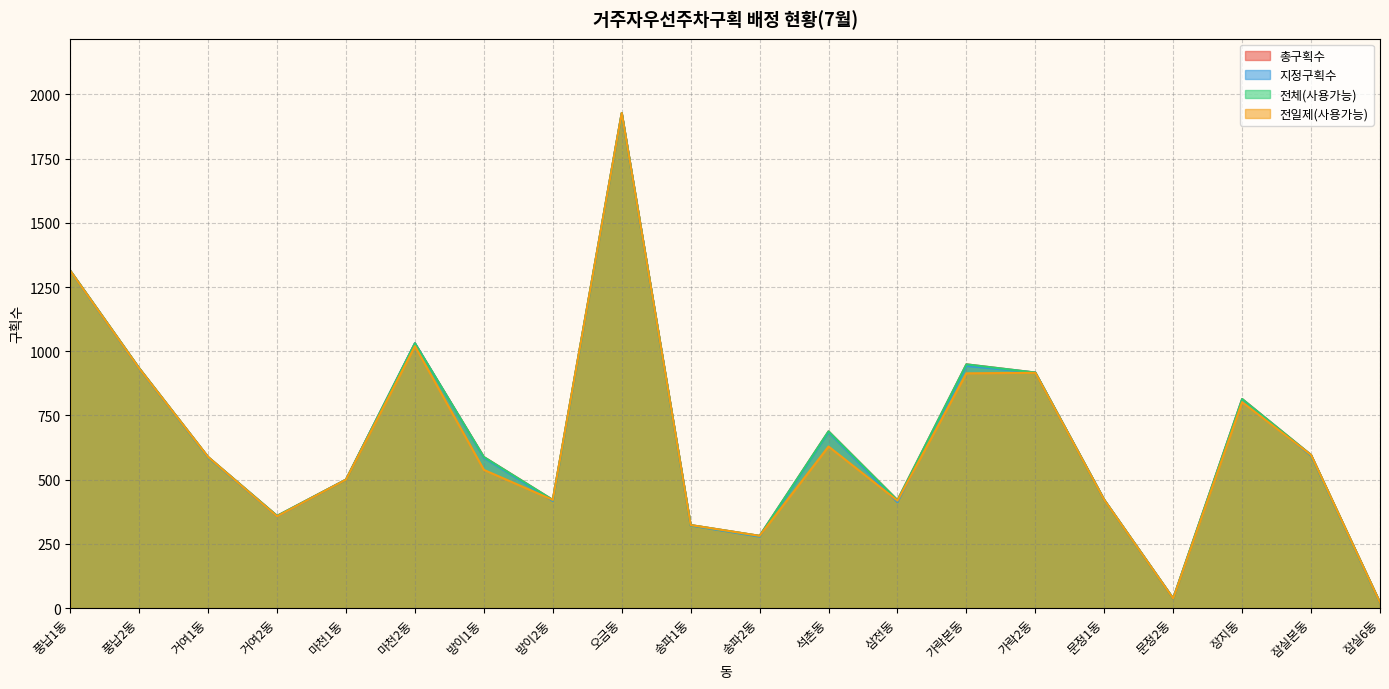

What position from the right is 가락본동?

7